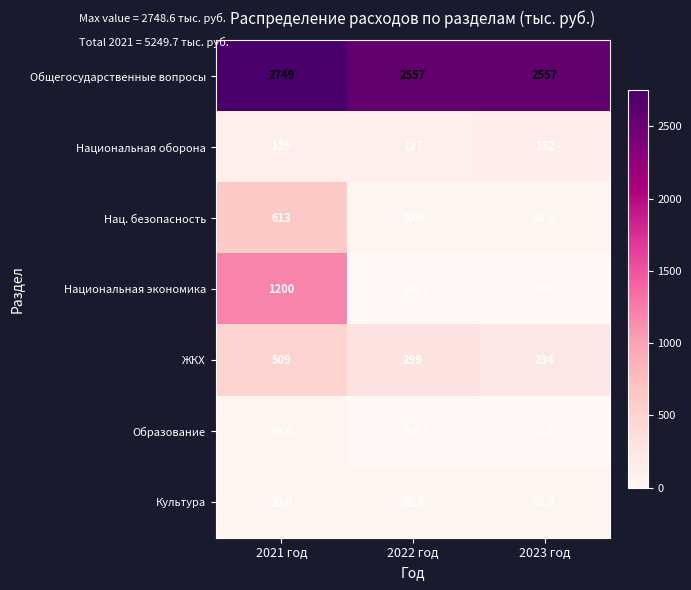

Is it true that Культура equals 30 at 2023 год?

True